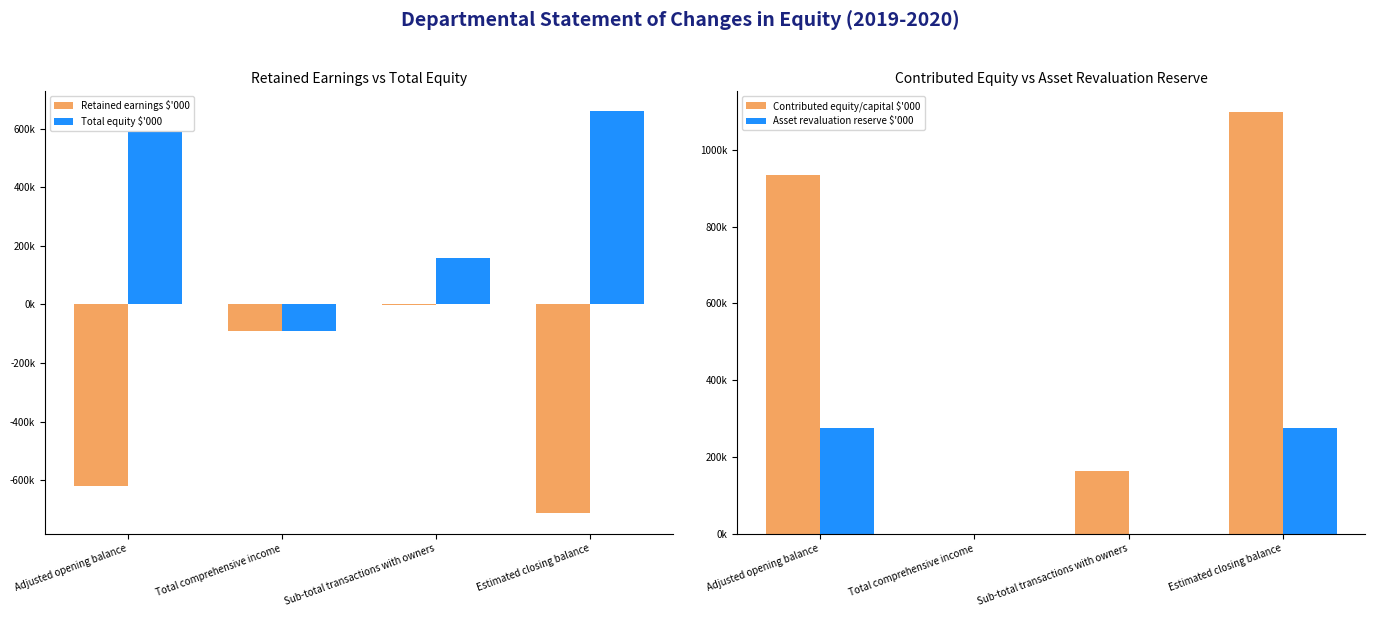

What is the label of the 4th bar from the right?

Adjusted opening balance